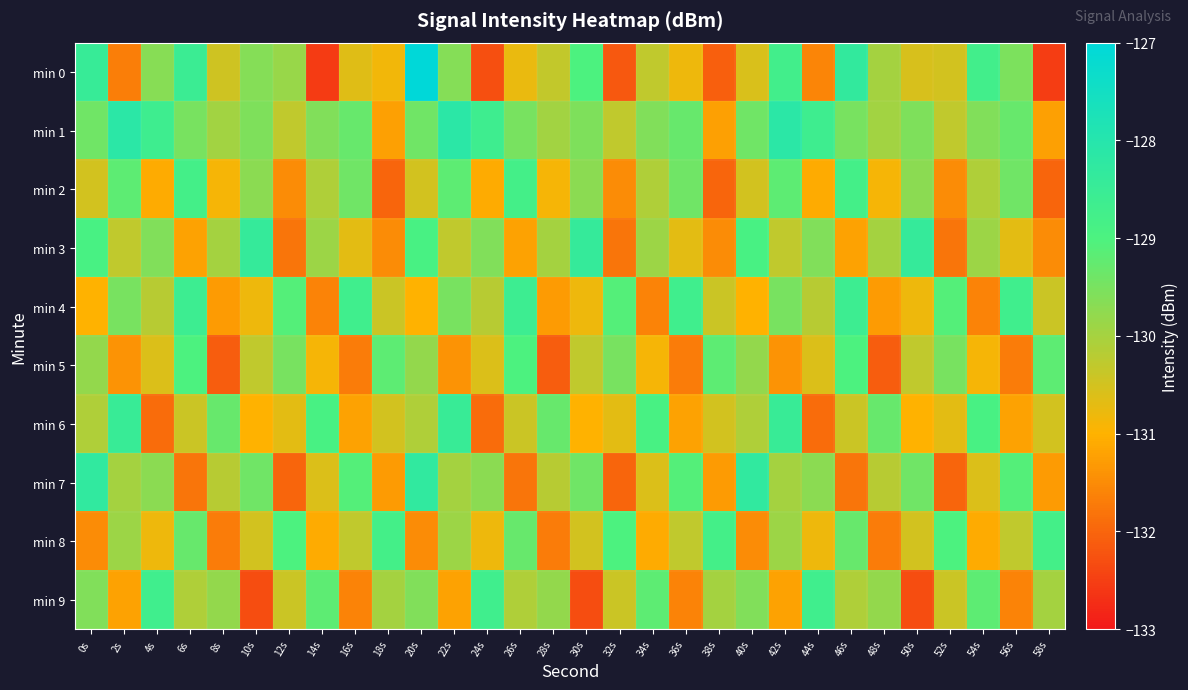

Which series has the largest total across all categories?

min 1